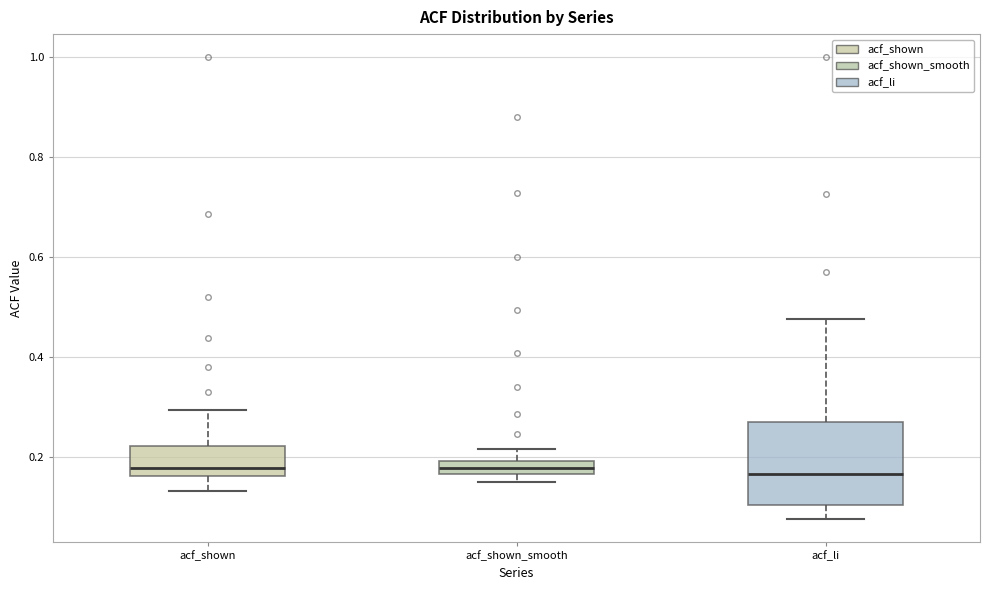

Where is the lower edge of the box for acf_shown_smooth on the y-axis? The values are not printed on the chart, so give them approximately, as read against the axis.

0.16